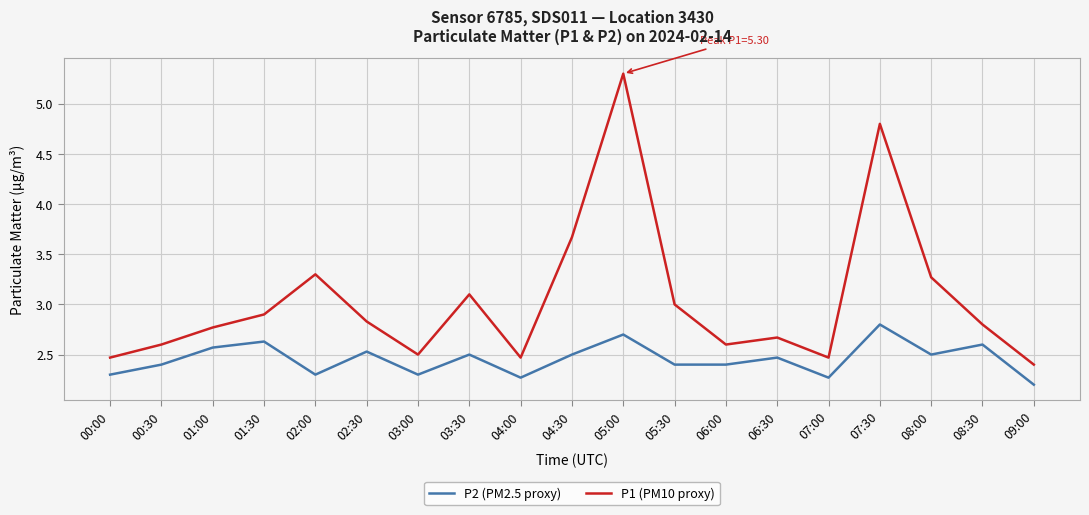

What is the difference between the maximum and minimum values in the P1 (PM10 proxy) series?

2.9